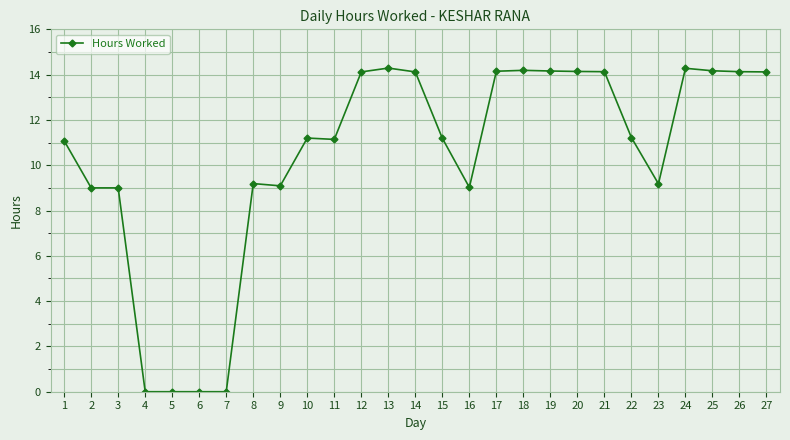

What is the change in value from 9 to 13?

+5.2